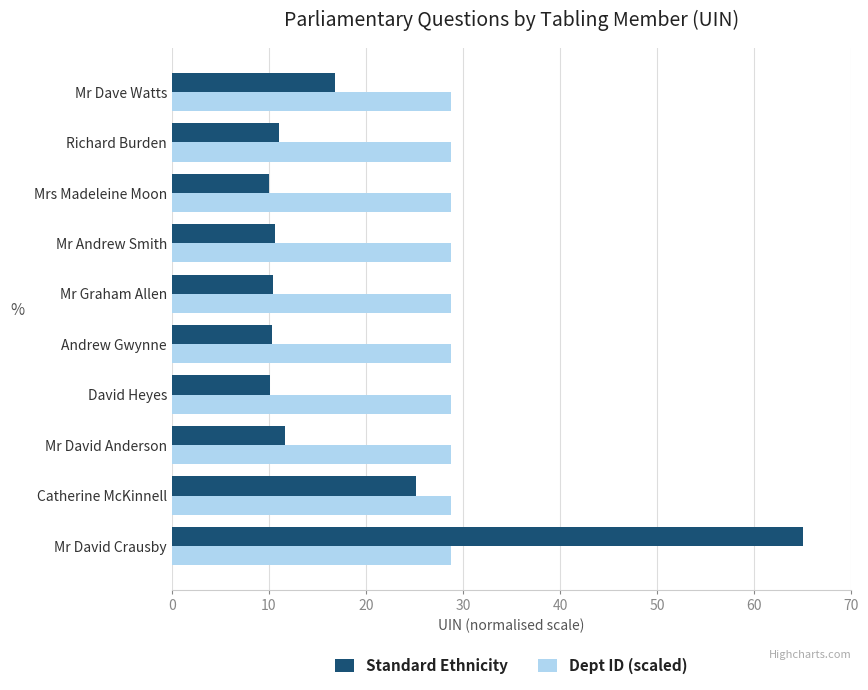

Which series has the widest spread of values?

Standard Ethnicity